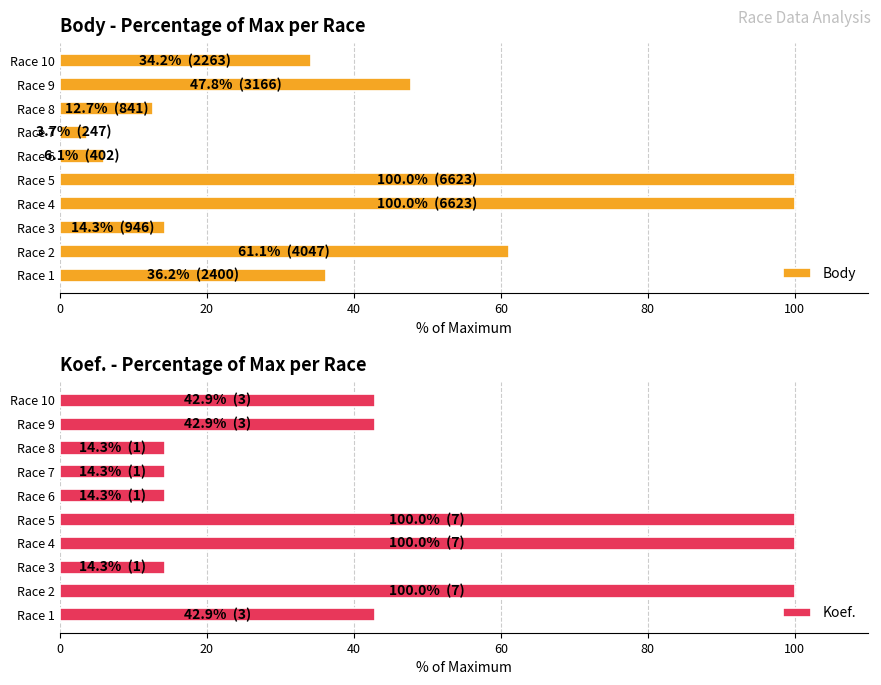

What is the greatest value displayed?

100.0